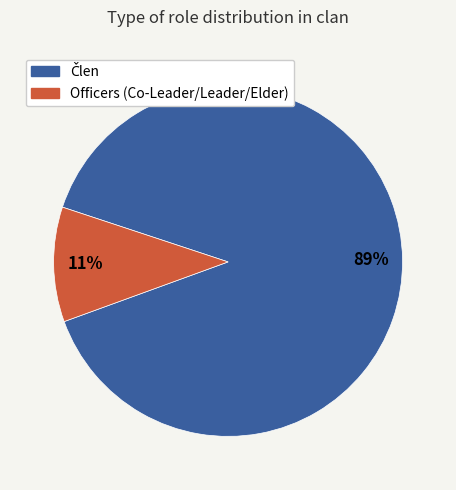

To the nearest percent, what is the average slice percentage?

50%